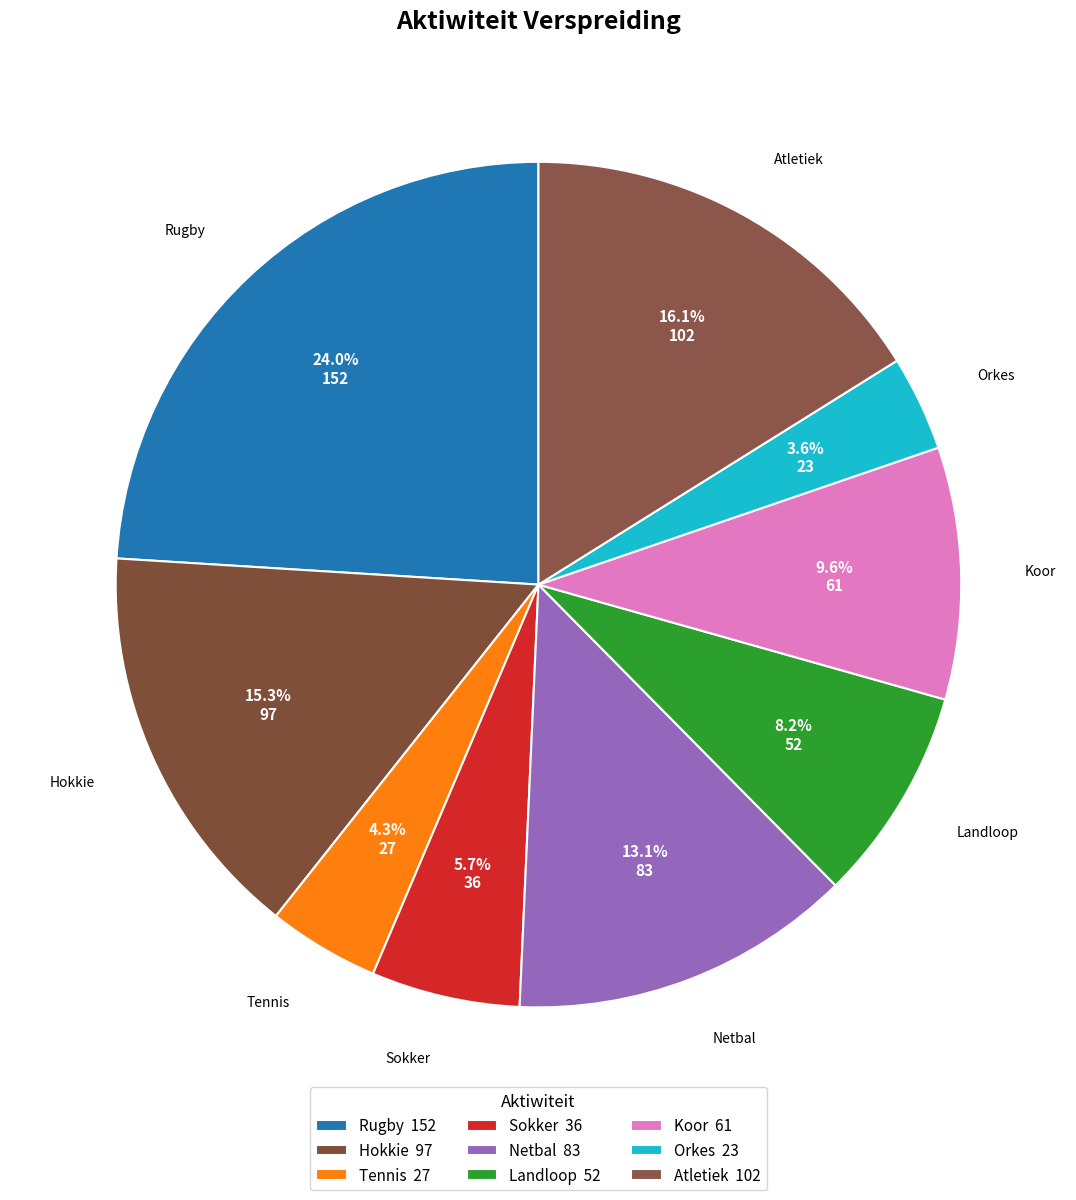

Rank the categories by value from highest to lowest.

Rugby, Atletiek, Hokkie, Netbal, Koor, Landloop, Sokker, Tennis, Orkes